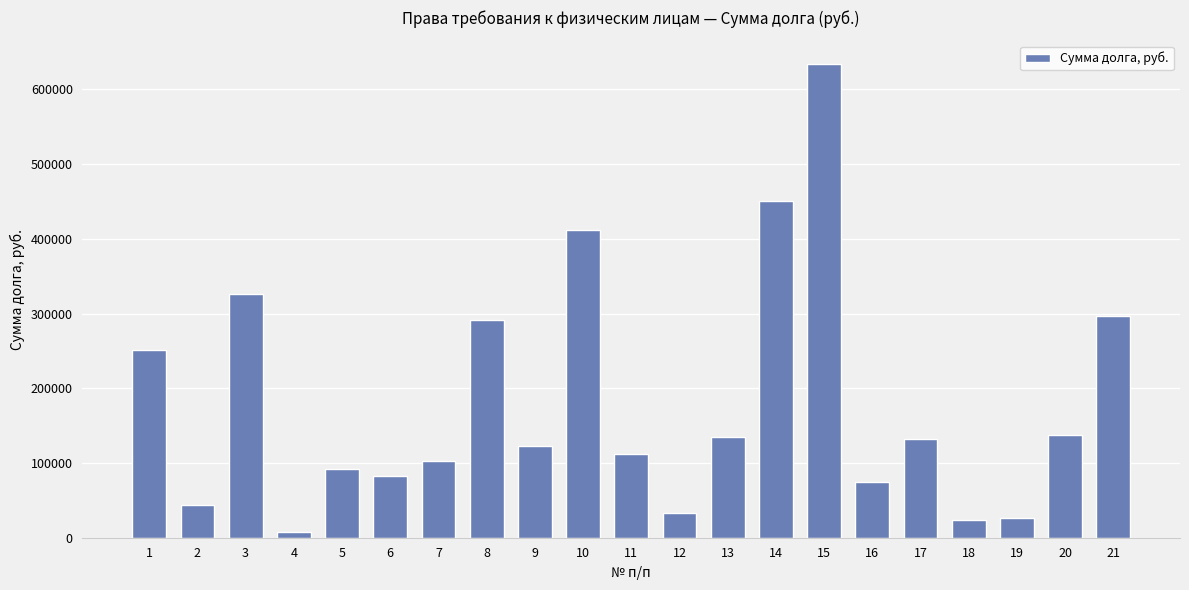

At which label does the data first exceed 122611?

1